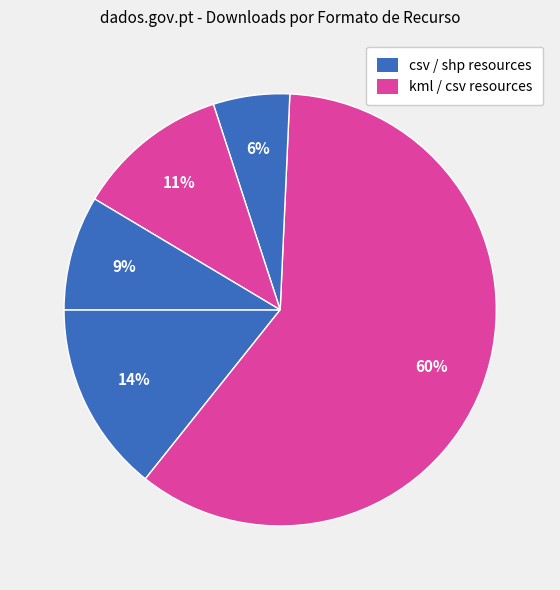

How many segments does this pie chart have?

5